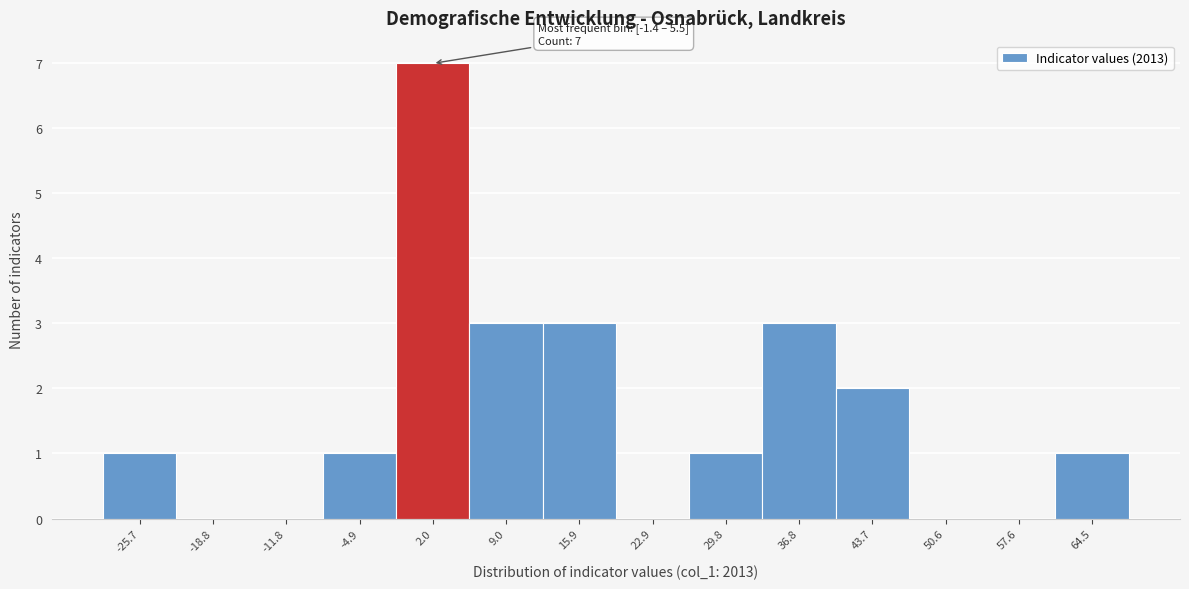

Over which range of the x-axis is the bar tallest?

-1 to 6